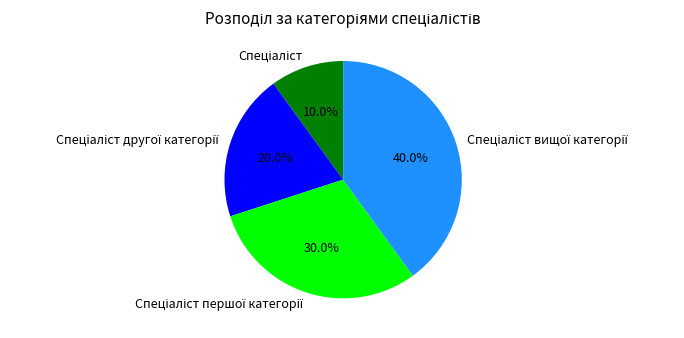

Is there a majority slice in this chart?

No